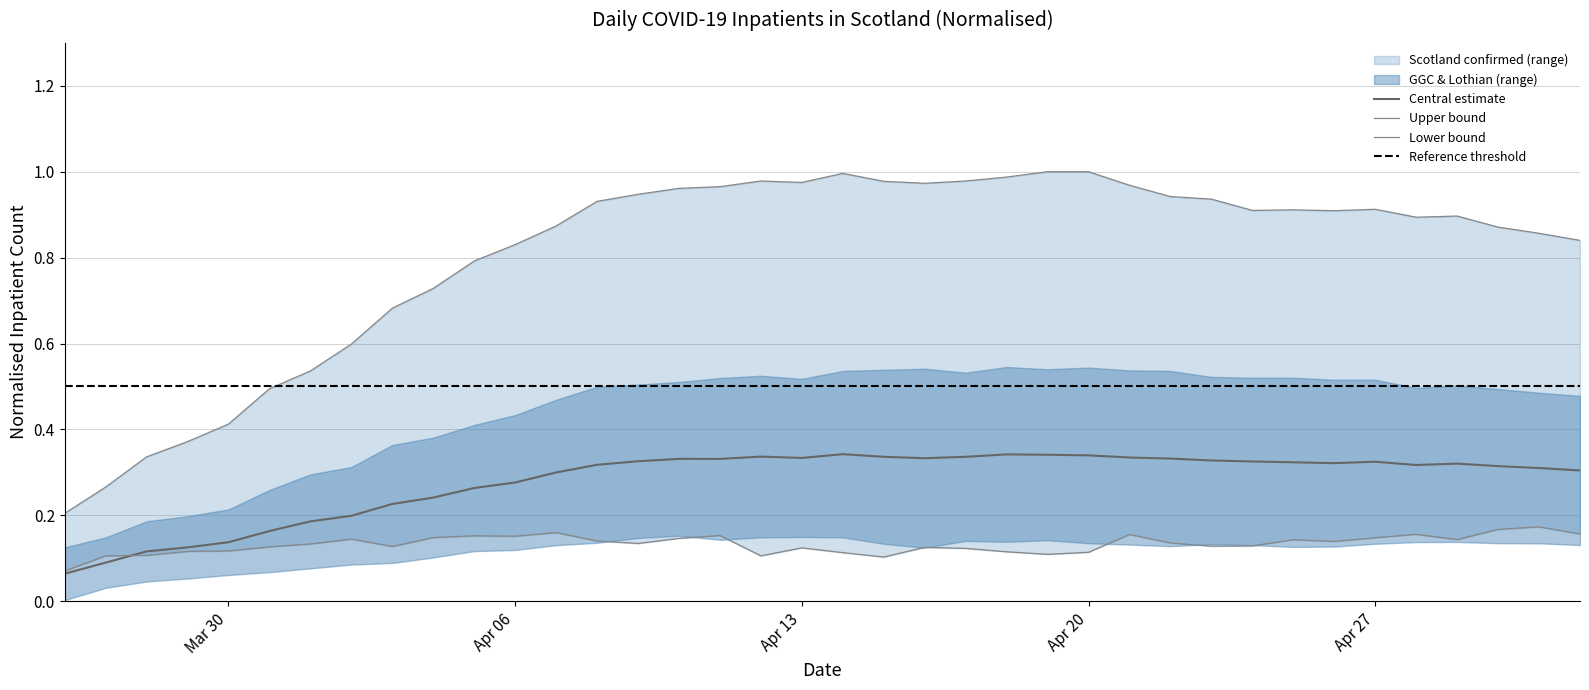

Is this an area chart (filled region under the line)?

No